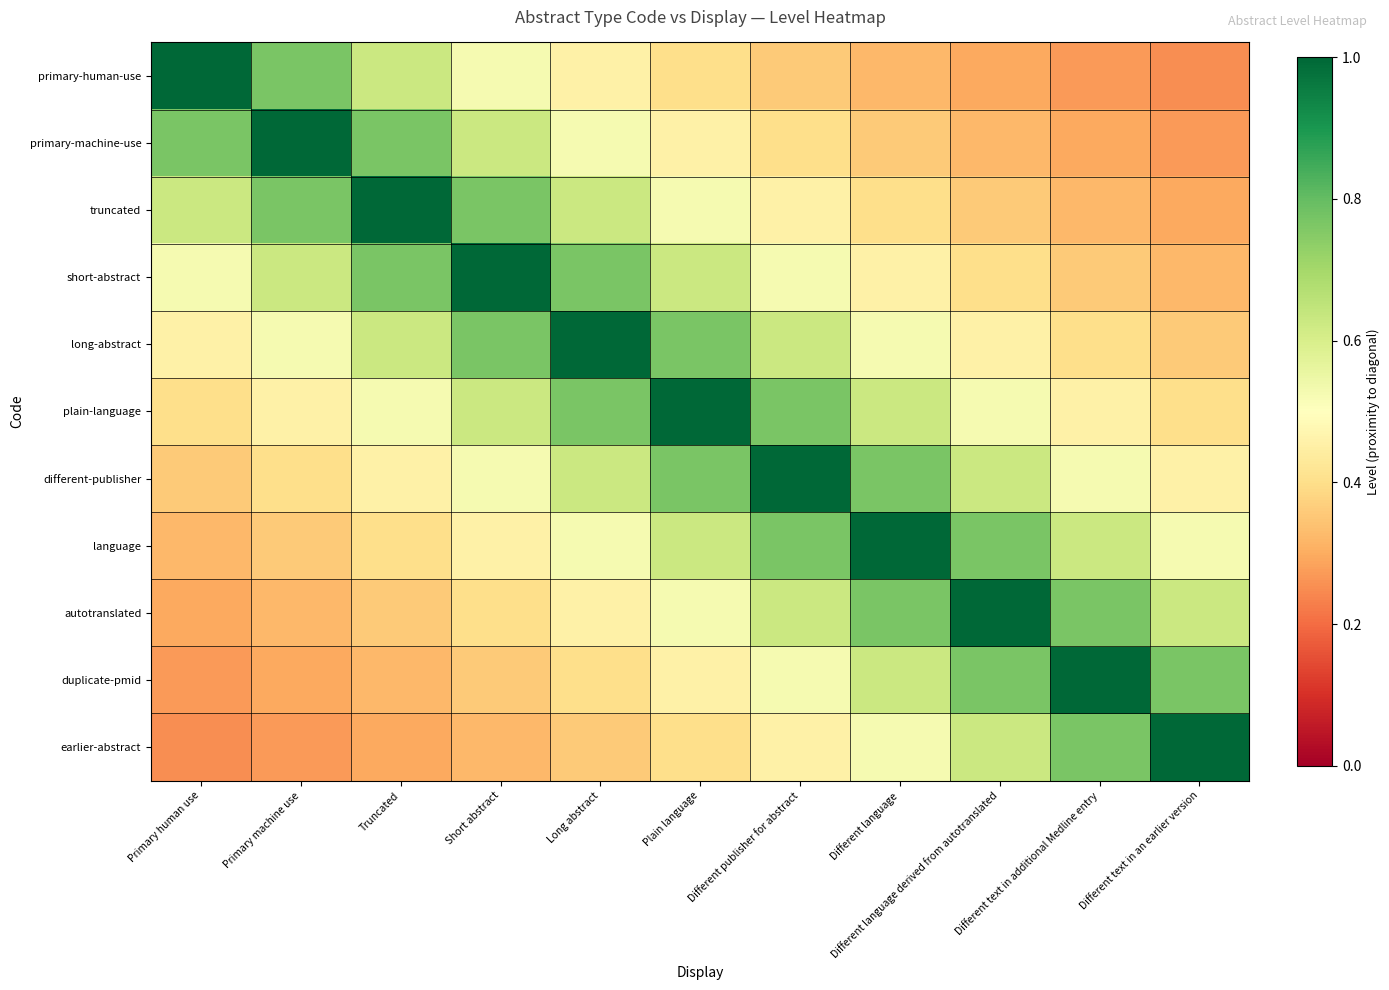

List the series in order of their peak value, lowest first.

primary-human-use, primary-machine-use, truncated, short-abstract, long-abstract, plain-language, different-publisher, language, autotranslated, duplicate-pmid, earlier-abstract